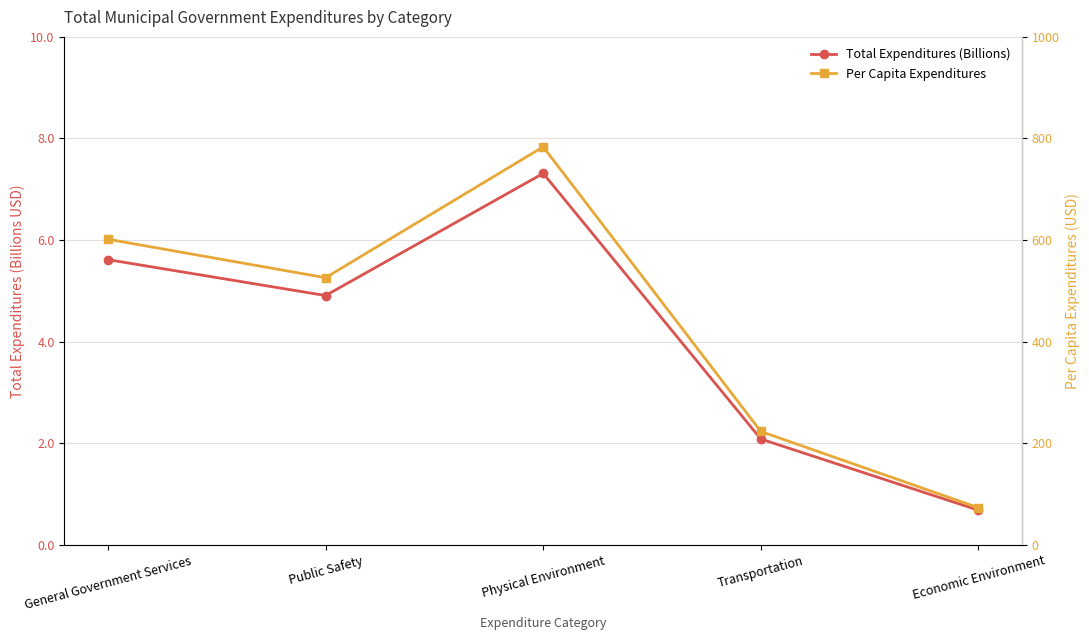

Does the chart display data point markers on the line(s)?

Yes